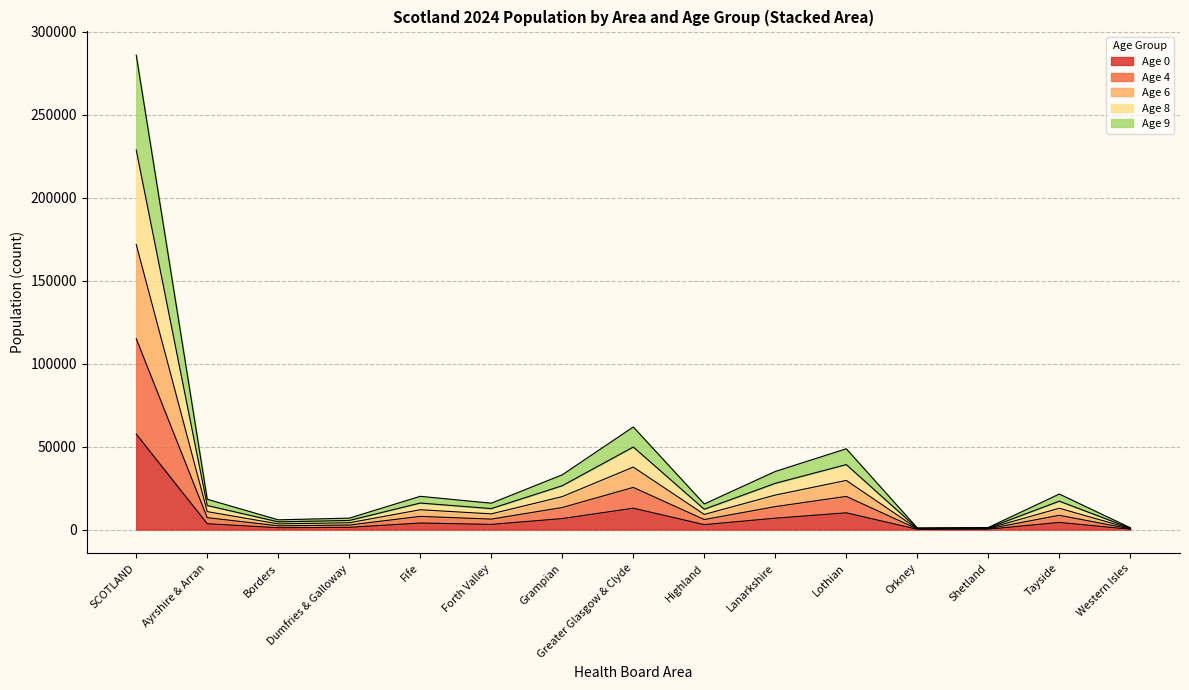

At which category is the sum across all series the highest?

SCOTLAND